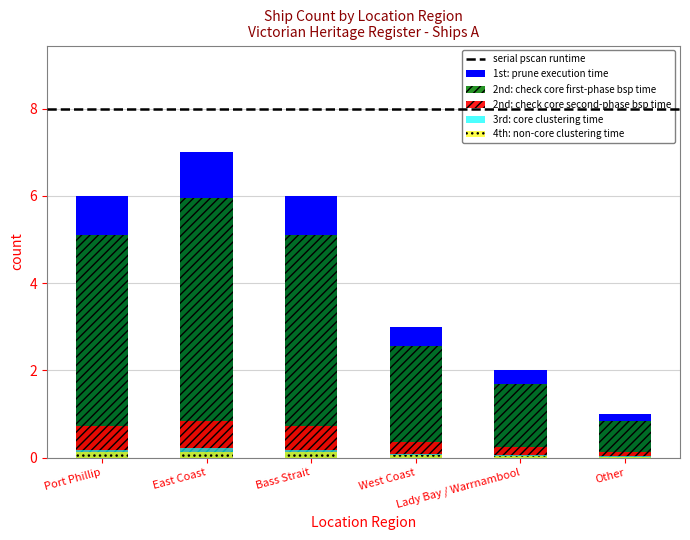

How many values are between 2 and 6?

4